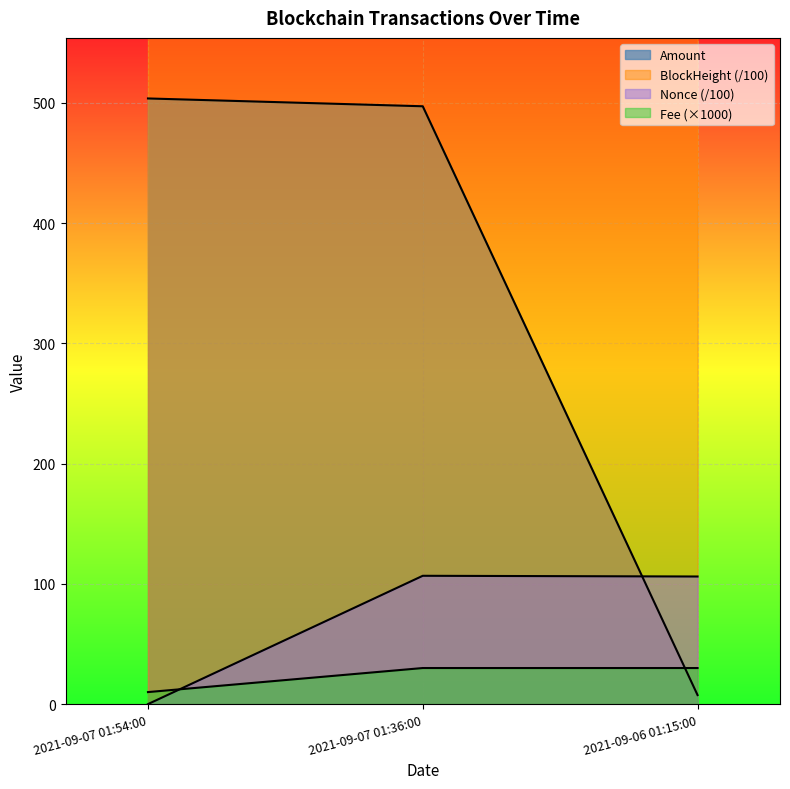

At which category is the sum across all series the highest?

2021-09-07 01:36:00